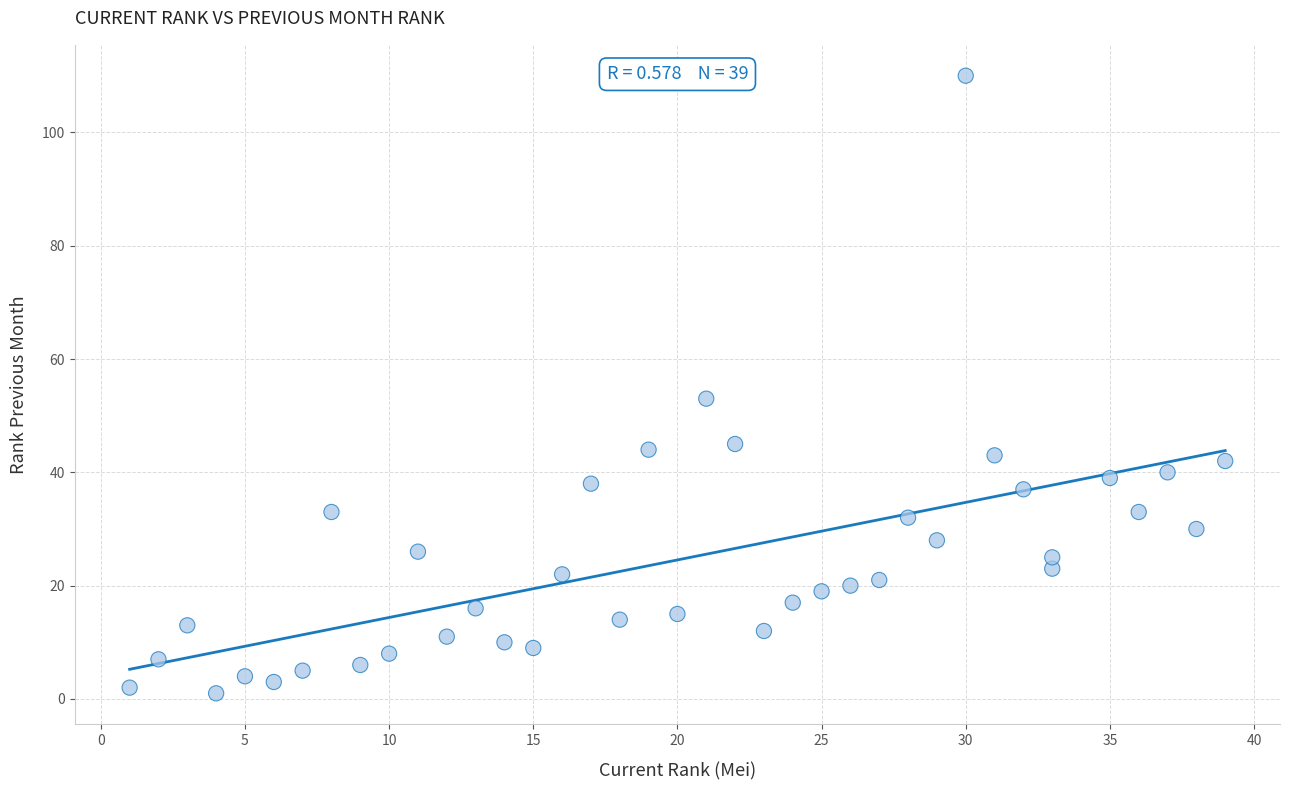

What is the range of X values (max minus min)?

38